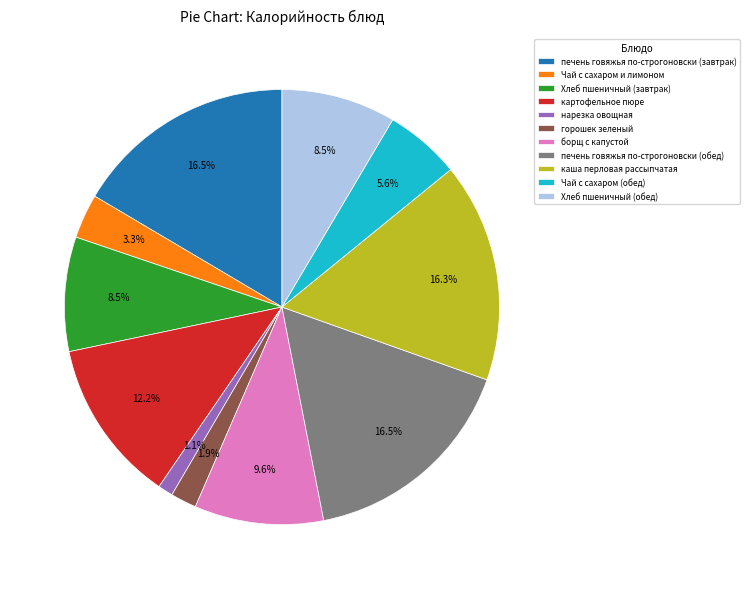

Is the sum of картофельное пюре and горошек зеленый greater than half?

No